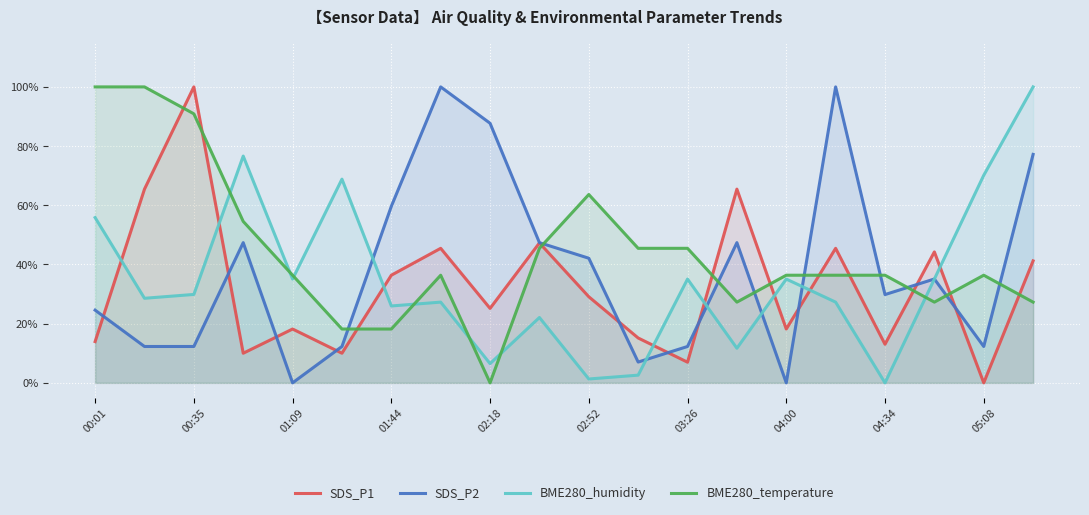

Does the chart display data point markers on the line(s)?

No